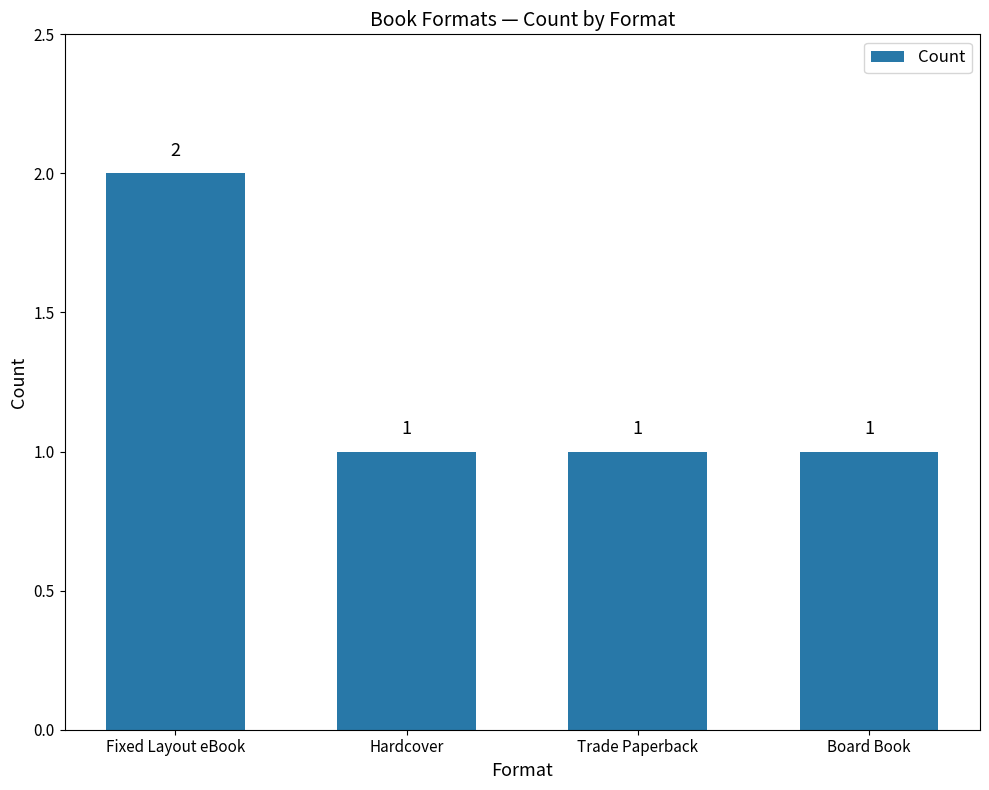

What position from the right is Hardcover?

3